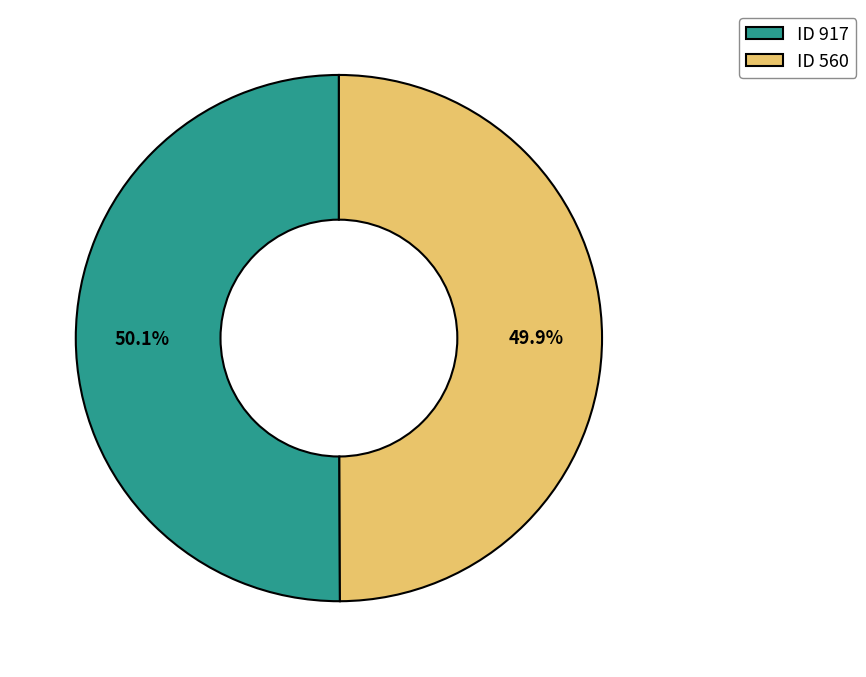

Is there a majority slice in this chart?

Yes